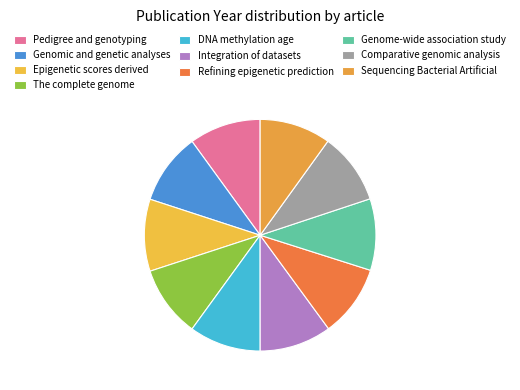

To the nearest percent, what is the combined percentage of Comparative genomic analysis and Integration of datasets?

20%